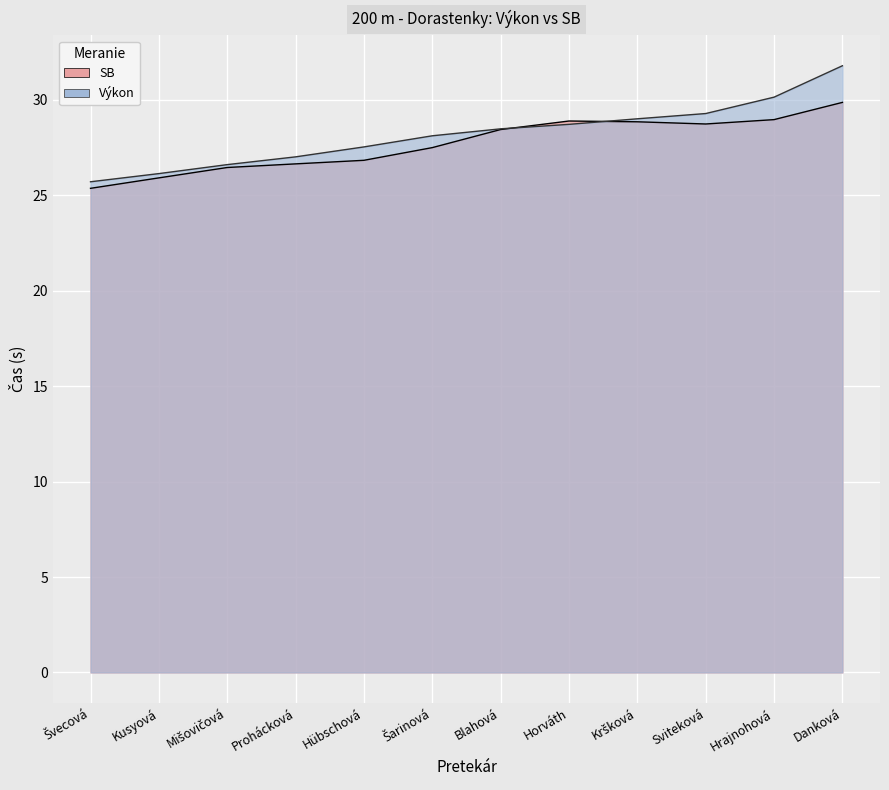

What is the spread (max minus min) of values at Švecová?

0.3